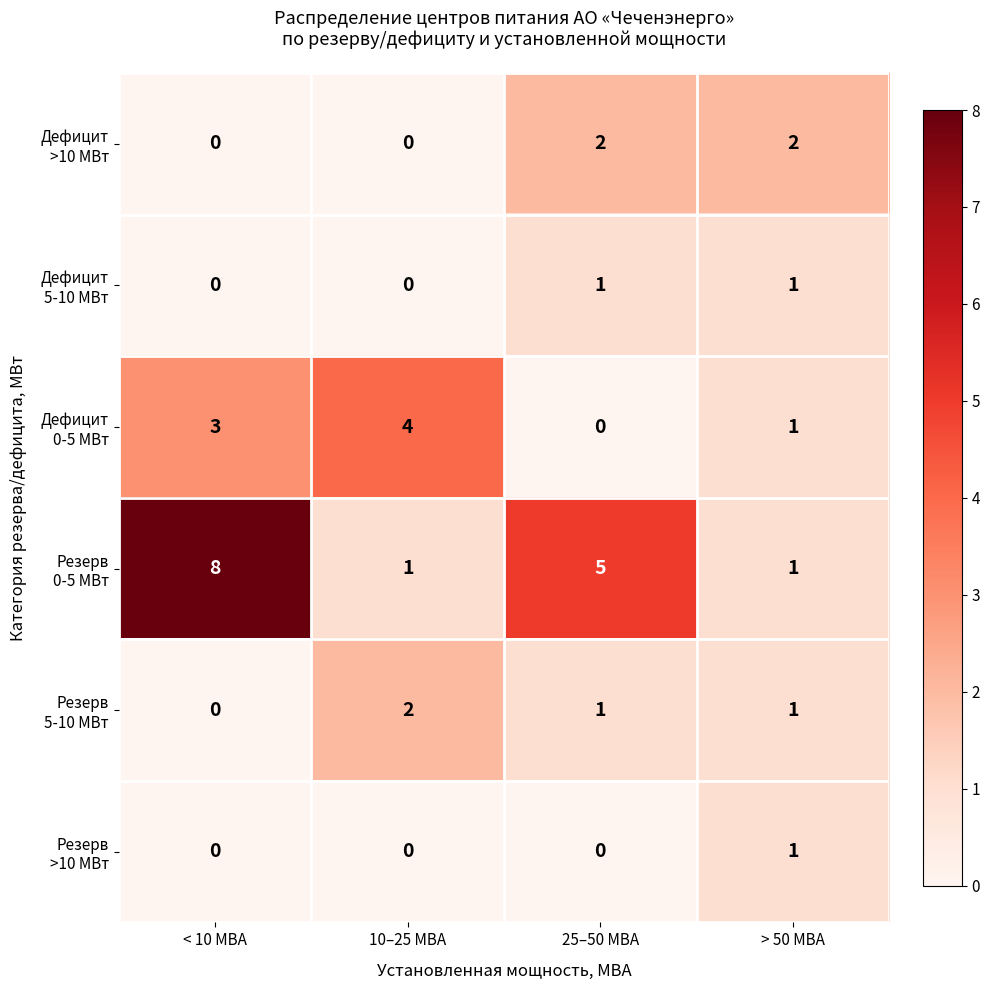

What is the total value across all series at < 10 МВА?

11